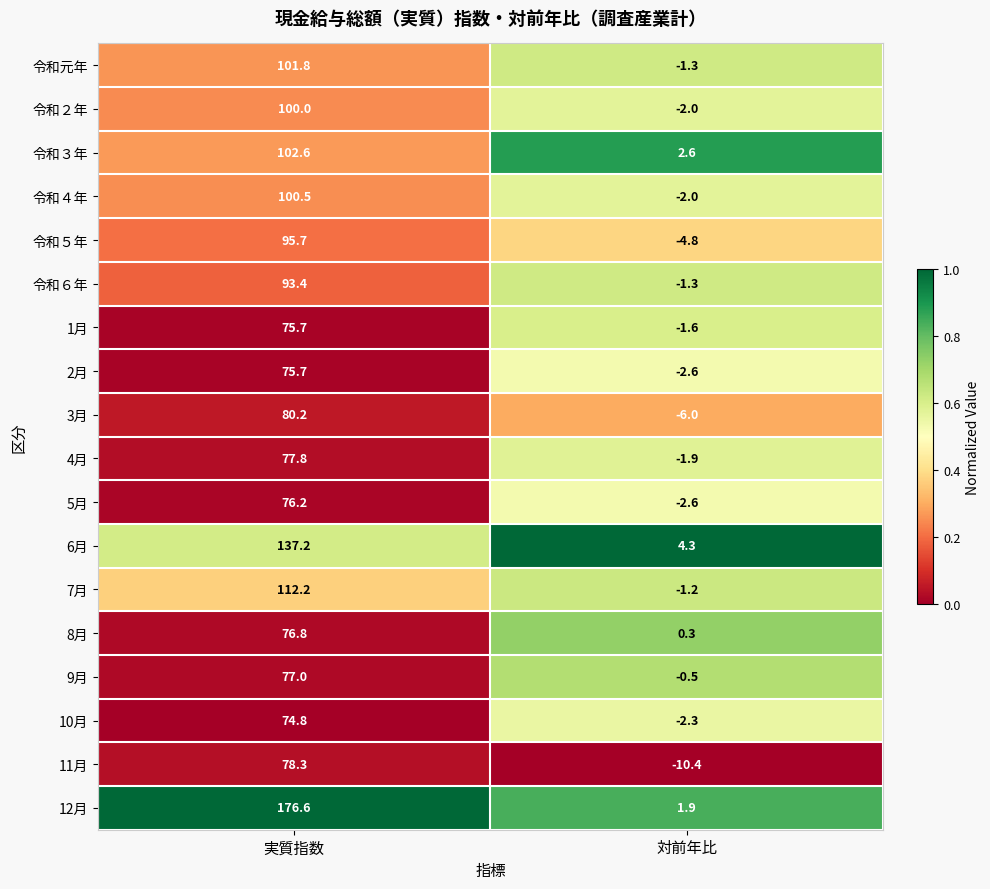

Where is 5月 nearest to the value 36?

対前年比